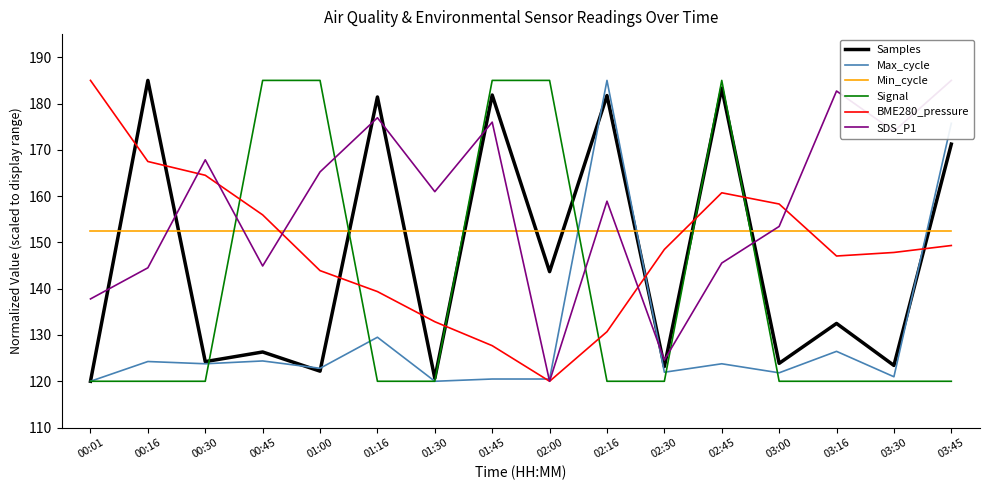

Which series has the widest spread of values?

Samples